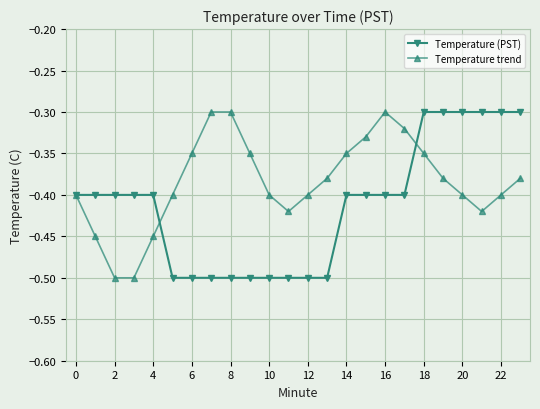

Which series has the largest total across all categories?

Temperature trend